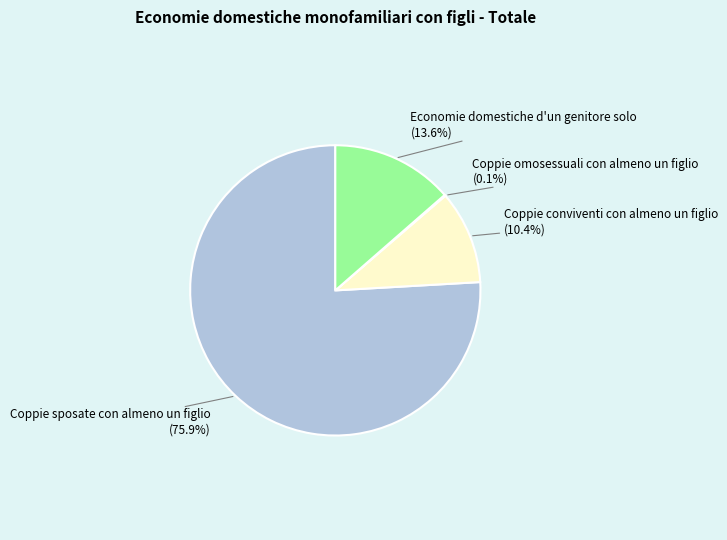

Is the sum of Coppie sposate con almeno un figlio and Economie domestiche d'un genitore solo greater than half?

Yes